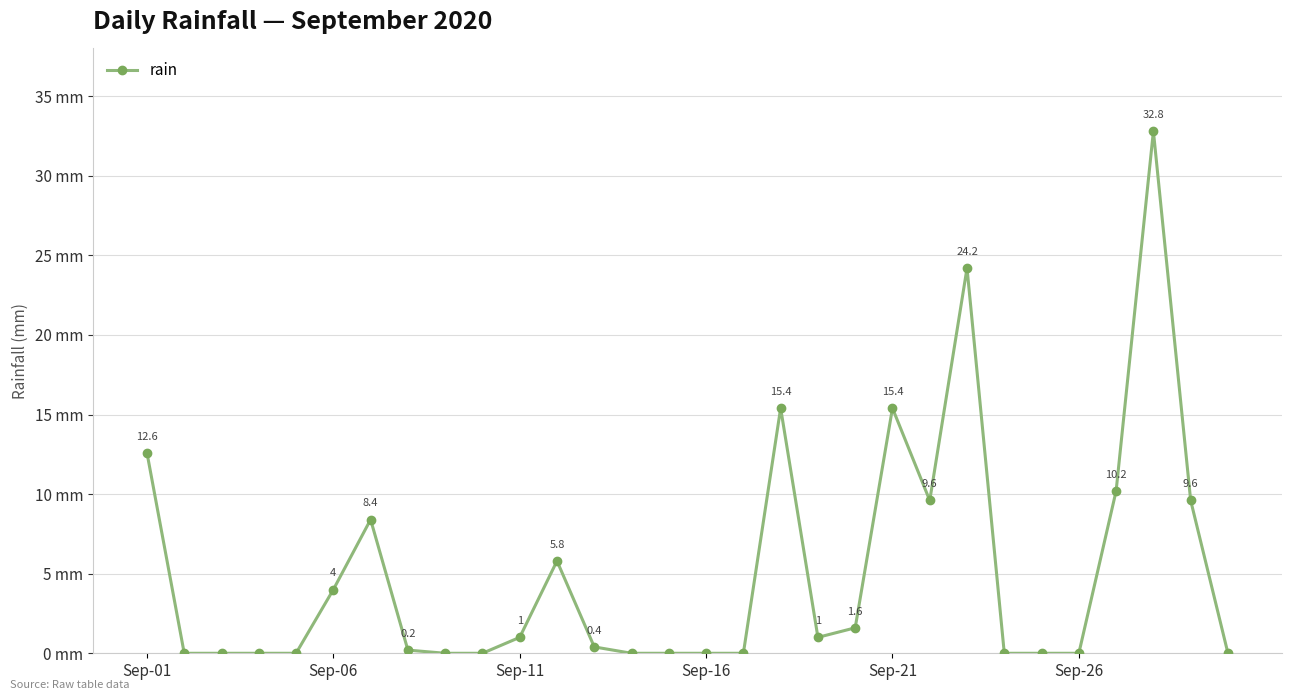

True or false: there are more than 2 points higher than both neighbors.

True